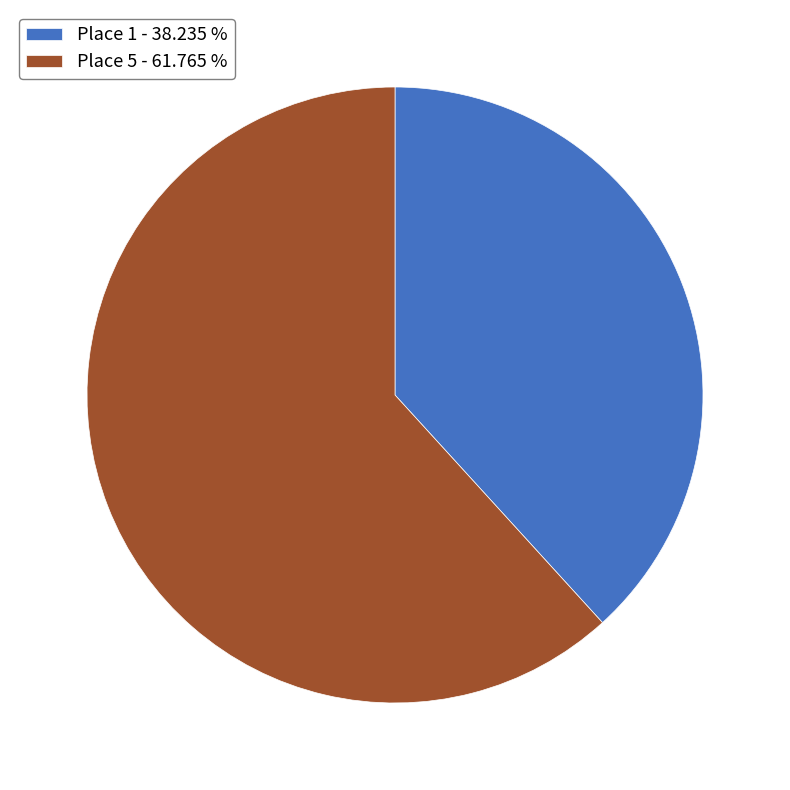

Between Place 1 - 38.235 % and Place 5 - 61.765 %, which is larger?

Place 5 - 61.765 %